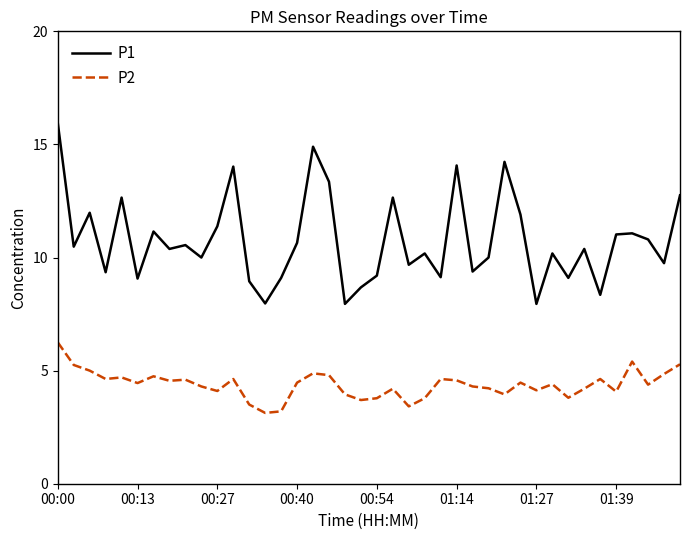

Rank the series by their maximum value, from highest to lowest.

P1, P2